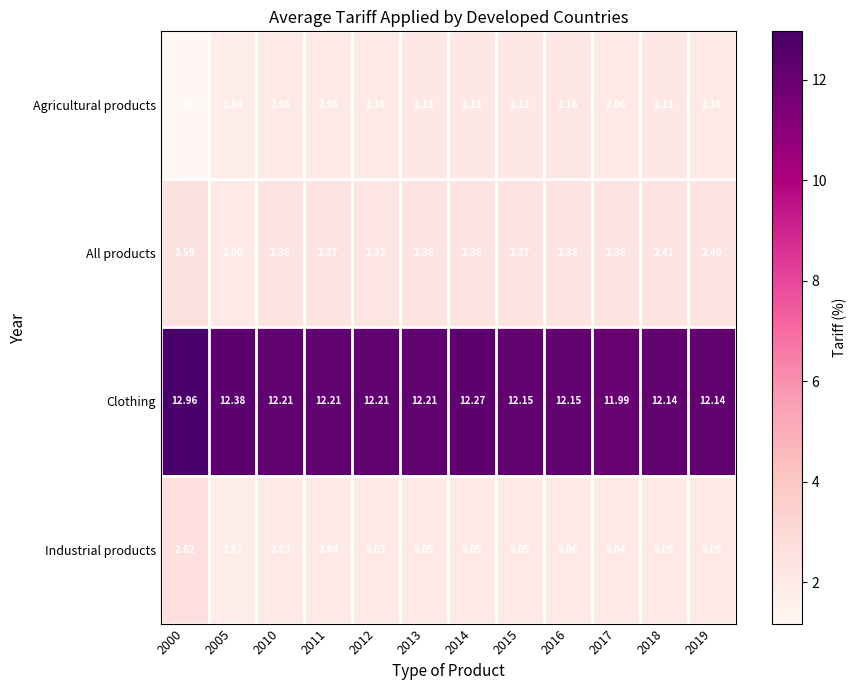

At 2014, list the series in order from largest to smallest.

Clothing, All products, Agricultural products, Industrial products